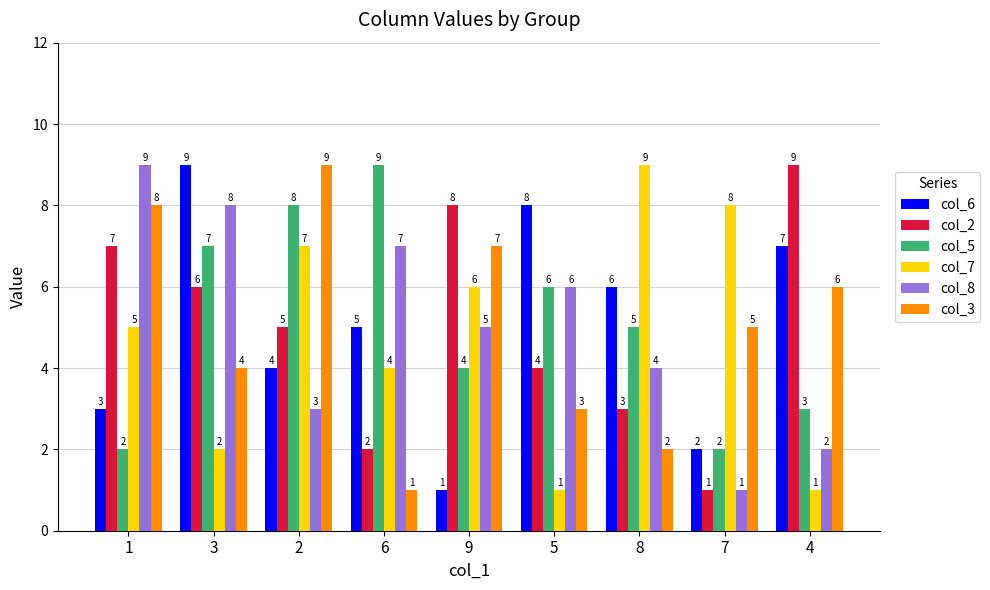

Is it true that col_2 equals 8 at 9?

True